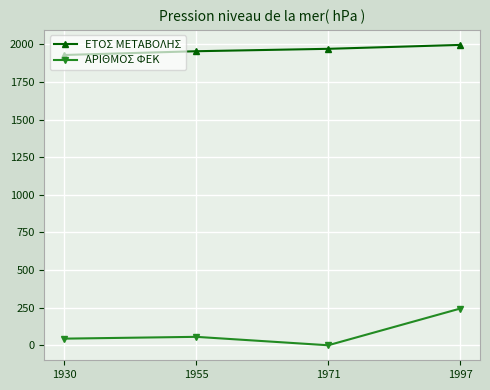

Which series has the widest spread of values?

ΑΡΙΘΜΟΣ ΦΕΚ